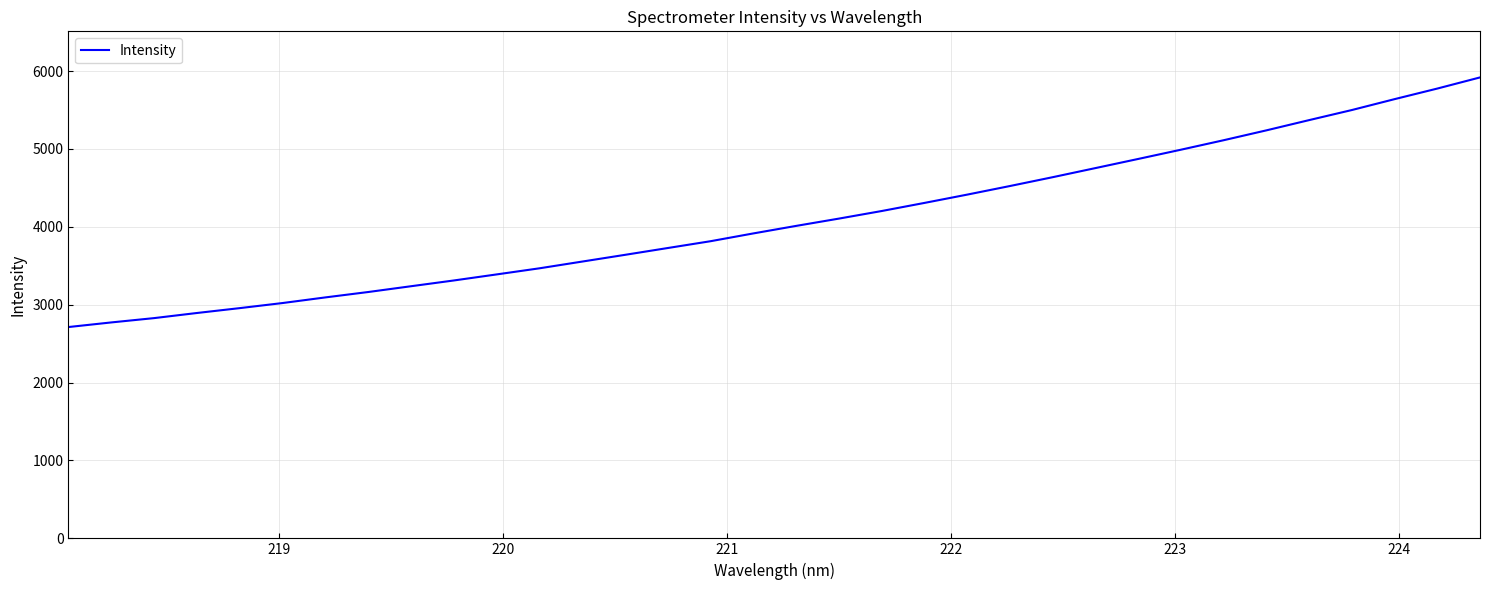

What is the maximum value shown in the chart?

5917.8